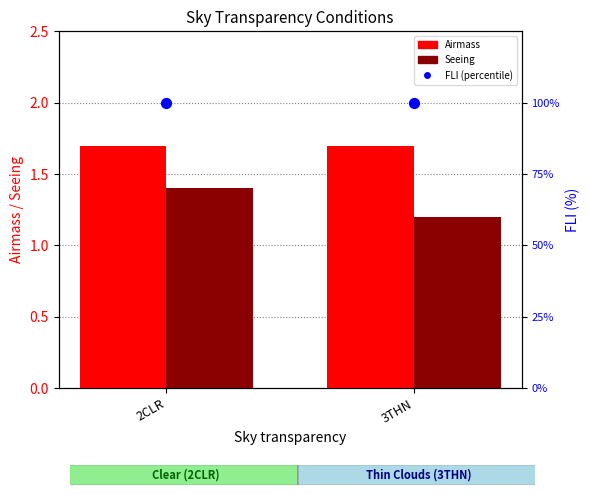

What is the total value across all series at 2CLR?

103.1